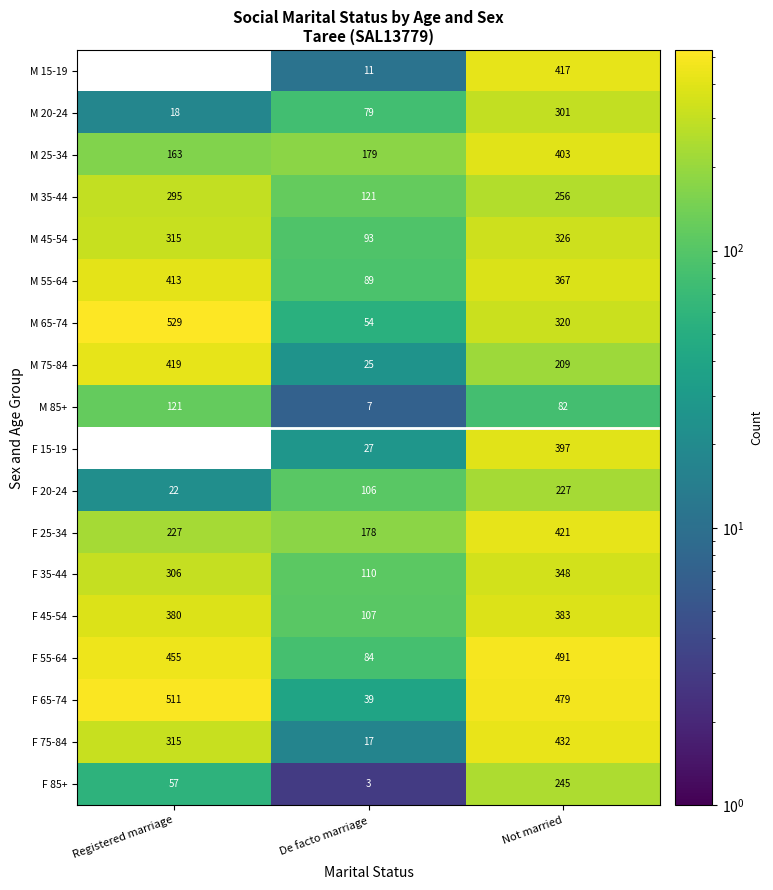

How many values in the F 35-44 series are below 306?

1